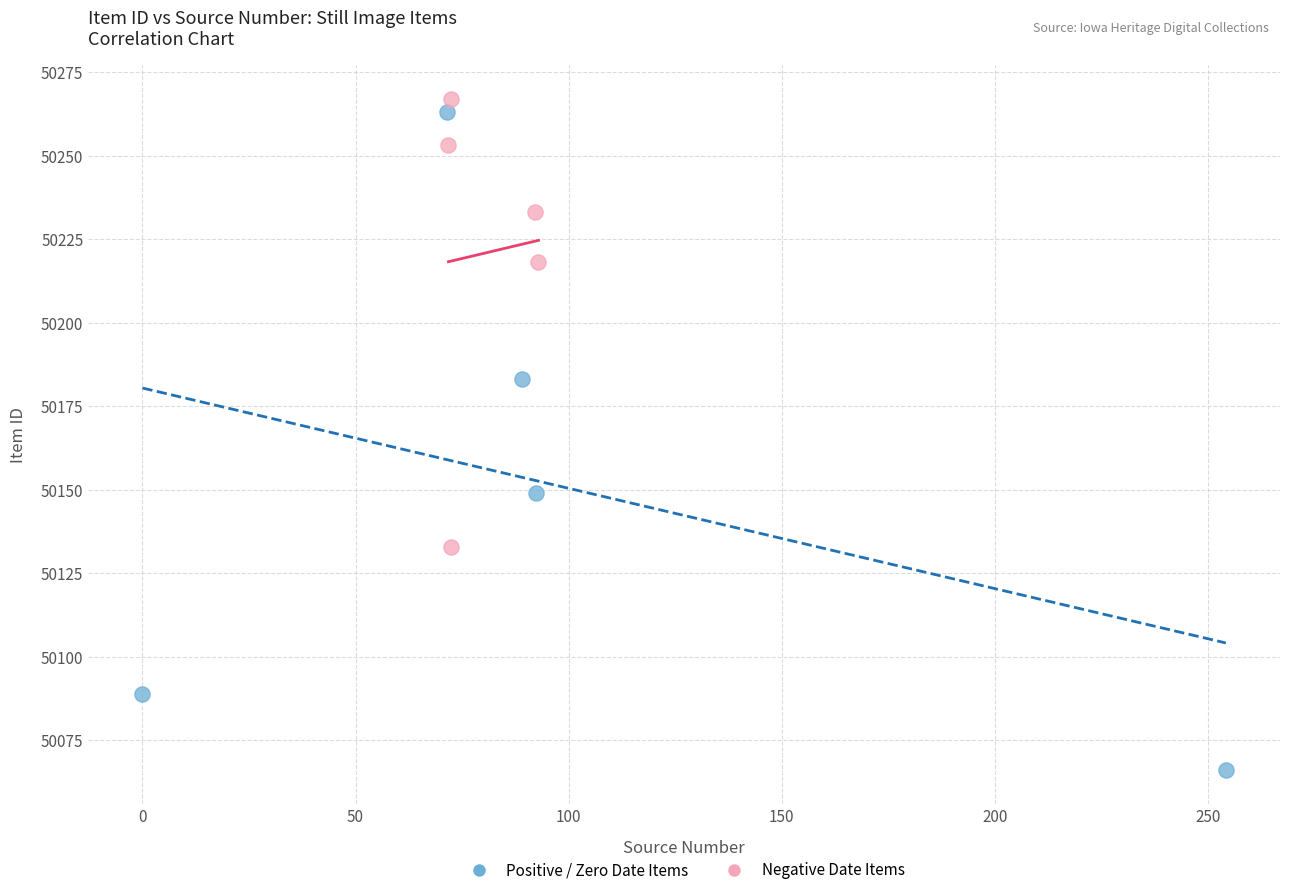

What are all the series names shown in the legend?

Positive / Zero Date Items, Negative Date Items